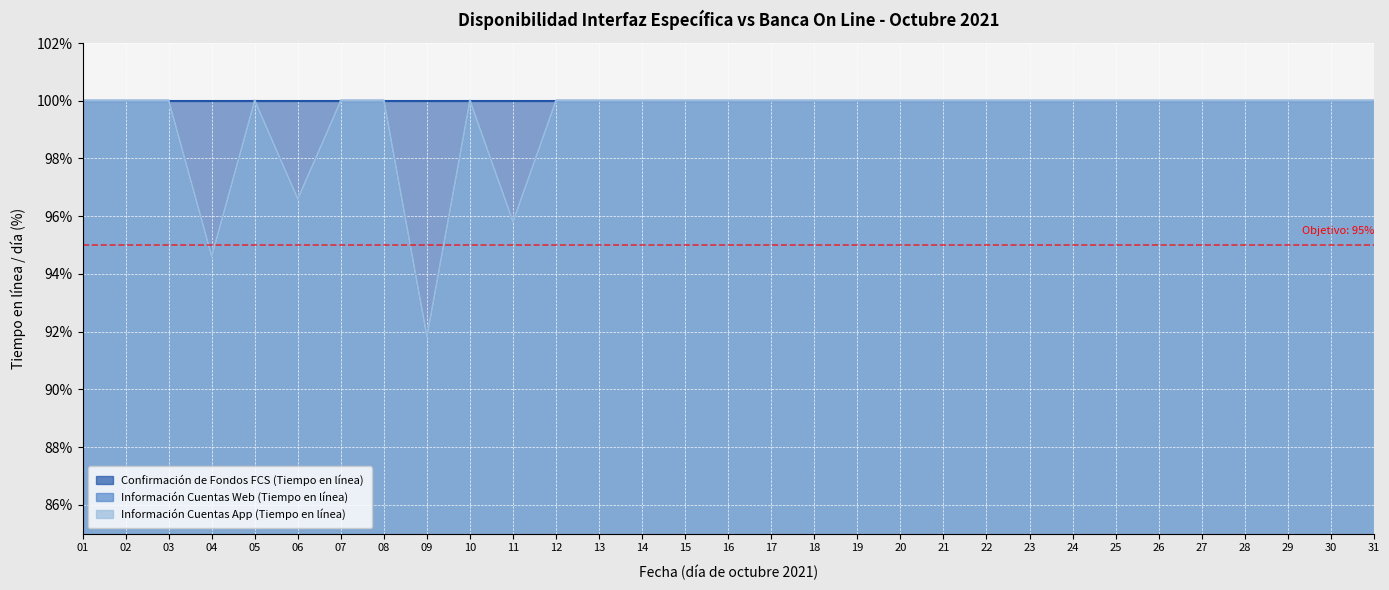

What is the sum of the Información Cuentas Web (Tiempo en línea) values at 05 and 26?

200.0